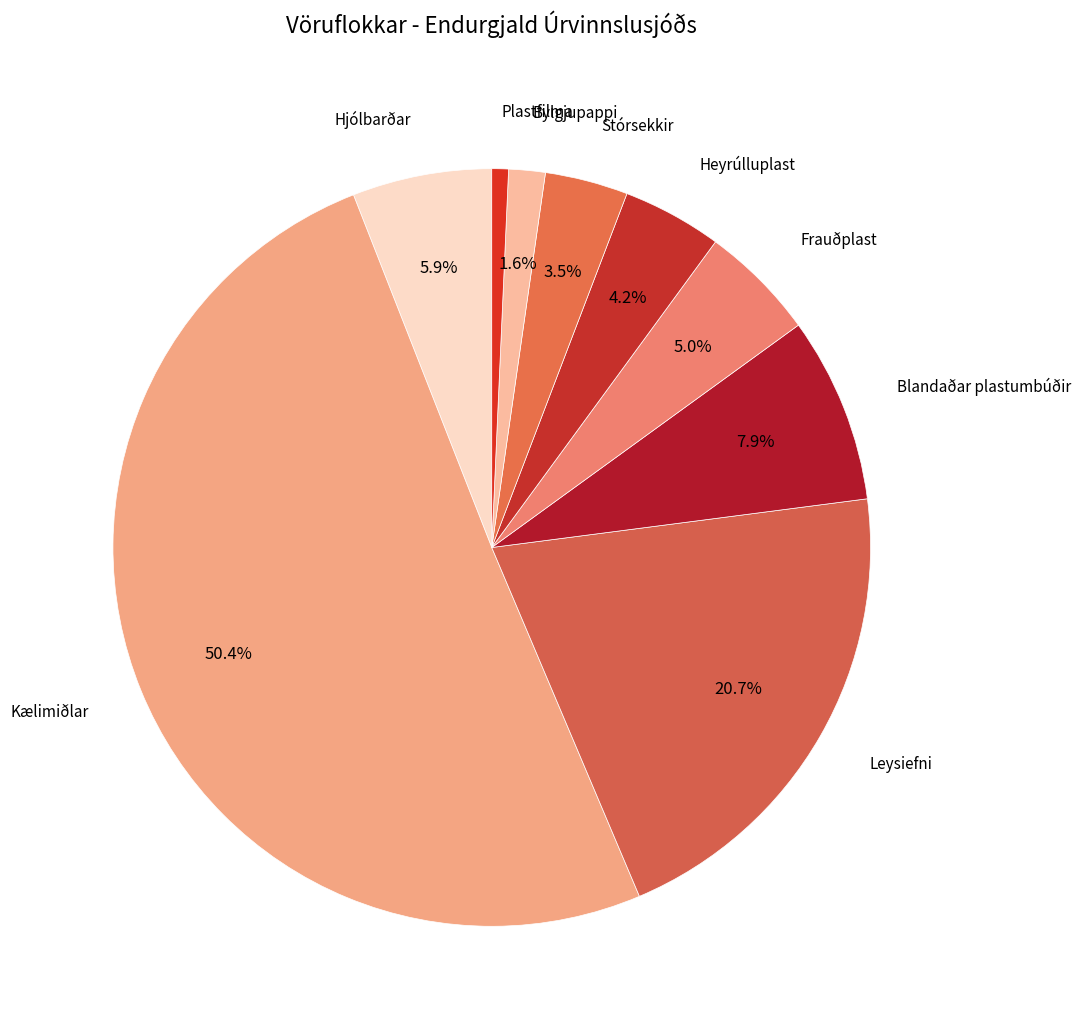

Which category has the biggest portion of the pie?

Kælimiðlar